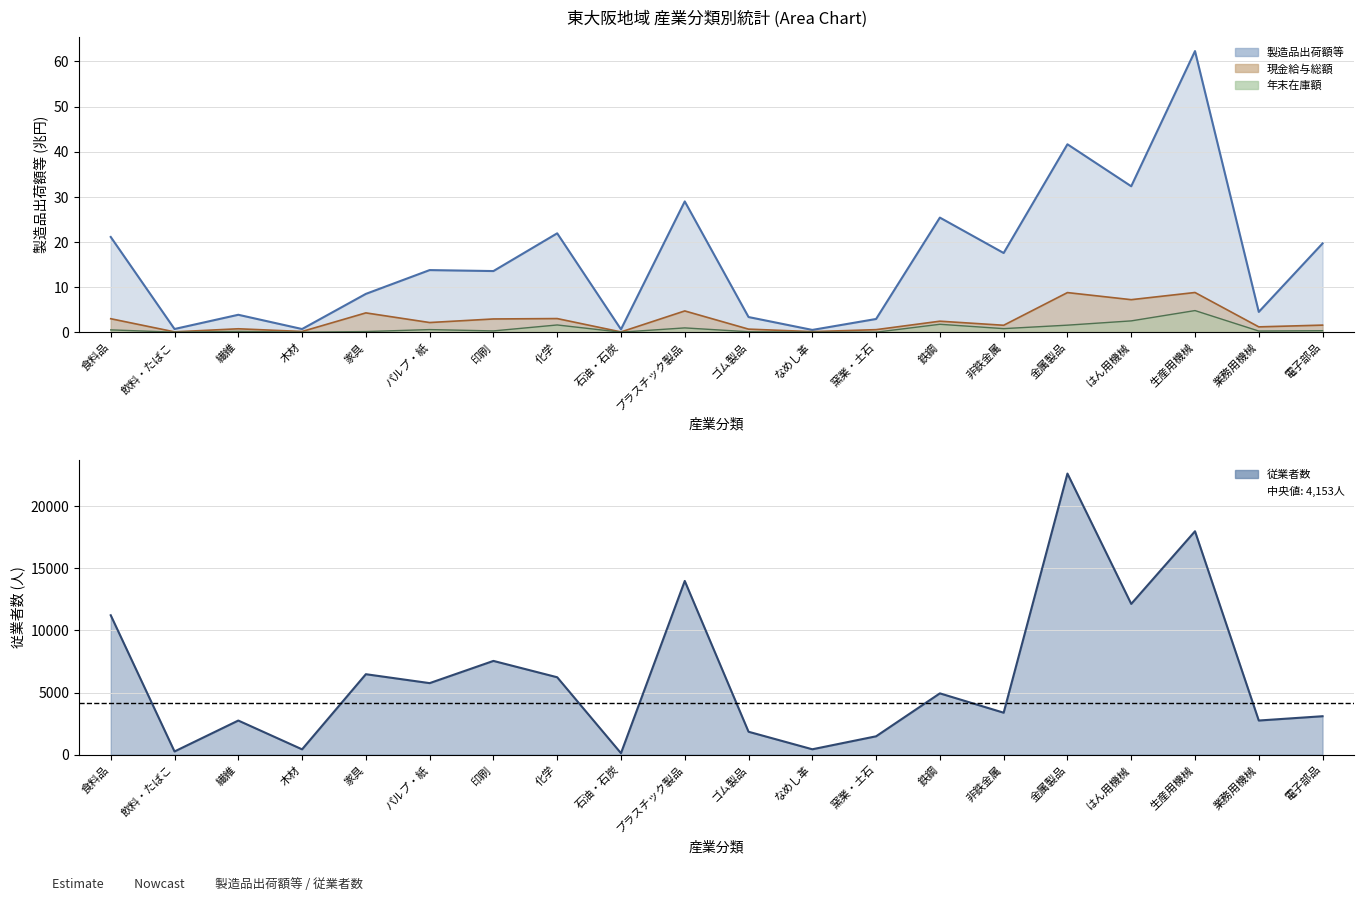

Reading left to right, extract all data points from this chart.

従業者数: 食料品=11215.0	飲料・たばこ=257.0	繊維=2745.0	木材=428.0	家具=6473.0	パルプ・紙=5755.0	印刷=7542.0	化学=6227.0	石油・石炭=118.0	プラスチック製品=13976.0	ゴム製品=1843.0	なめし革=433.0	窯業・土石=1477.0	鉄鋼=4932.0	非鉄金属=3375.0	金属製品=22615.0	はん用機械=12130.0	生産用機械=17974.0	業務用機械=2746.0	電子部品=3092.0
製造品出荷額等: 食料品=21.1	飲料・たばこ=0.7	繊維=3.9	木材=0.7	家具=8.5	パルプ・紙=13.8	印刷=13.5	化学=21.9	石油・石炭=0.6	プラスチック製品=29.0	ゴム製品=3.4	なめし革=0.5	窯業・土石=2.9	鉄鋼=25.4	非鉄金属=17.5	金属製品=41.6	はん用機械=32.3	生産用機械=62.3	業務用機械=4.5	電子部品=19.7
現金給与総額: 食料品=3.0	飲料・たばこ=0.1	繊維=0.8	木材=0.2	家具=4.3	パルプ・紙=2.1	印刷=2.9	化学=3.0	石油・石炭=0.1	プラスチック製品=4.7	ゴム製品=0.7	なめし革=0.1	窯業・土石=0.6	鉄鋼=2.4	非鉄金属=1.5	金属製品=8.8	はん用機械=7.2	生産用機械=8.8	業務用機械=1.2	電子部品=1.6
年末在庫額: 食料品=0.5	飲料・たばこ=0.0	繊維=0.2	木材=0.0	家具=0.1	パルプ・紙=0.6	印刷=0.3	化学=1.6	石油・石炭=0.0	プラスチック製品=0.9	ゴム製品=0.1	なめし革=0.0	窯業・土石=0.0	鉄鋼=1.7	非鉄金属=0.8	金属製品=1.6	はん用機械=2.5	生産用機械=4.8	業務用機械=0.2	電子部品=0.3